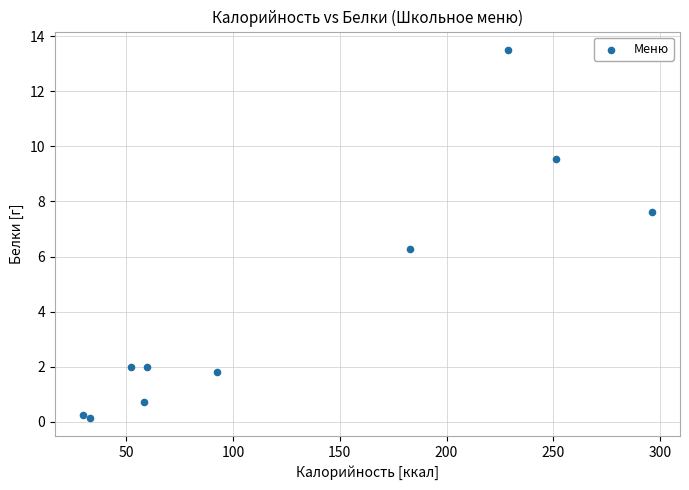

What Y value in the scatter plot is closest to 6?

6.3